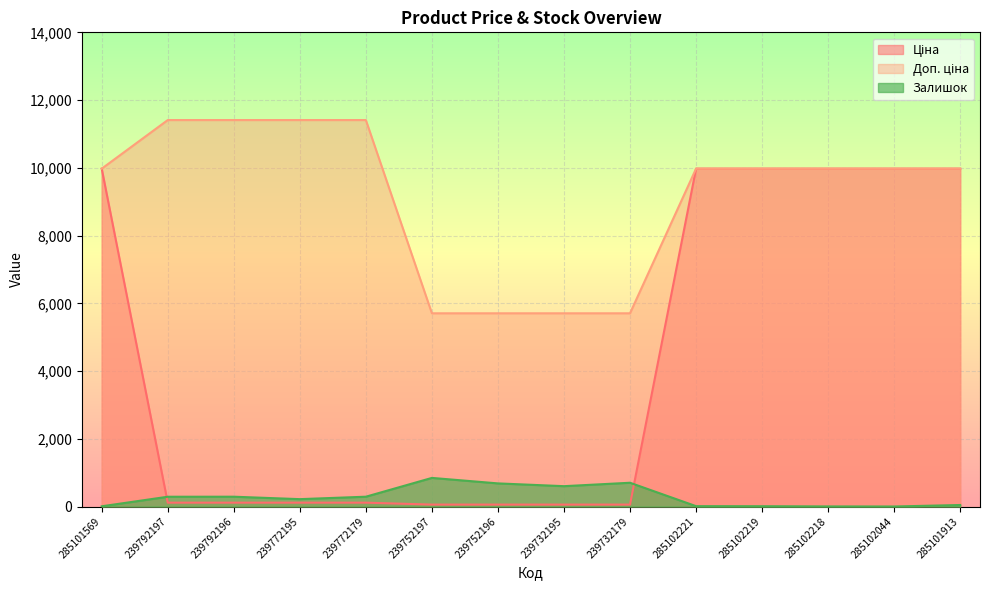

Reading right to left, what are all the values shown in this chart?

Ціна: 9975.0	9975.0	9975.0	9975.0	9975.0	57.0	57.0	57.0	57.0	114.1	114.1	114.1	114.1	9975.0
Доп. ціна: 9975.0	9975.0	9975.0	9975.0	9975.0	5705.0	5705.0	5705.0	5705.0	11410.0	11410.0	11410.0	11410.0	9975.0
Залишок: 45.0	1.0	3.0	9.0	11.0	702.0	601.0	683.0	845.0	290.0	218.0	290.0	289.0	7.0